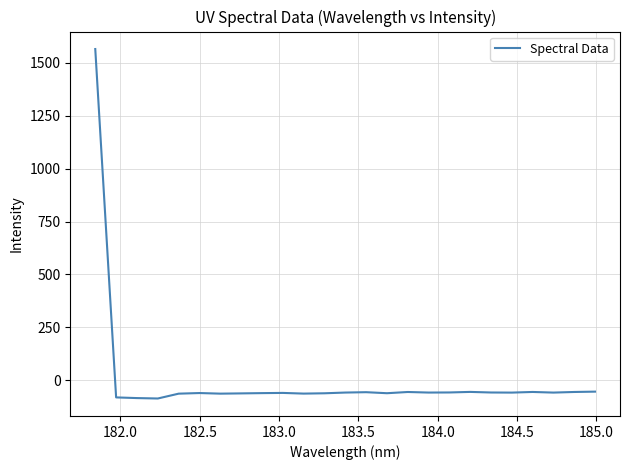

What is the minimum value shown in the chart?

-86.0